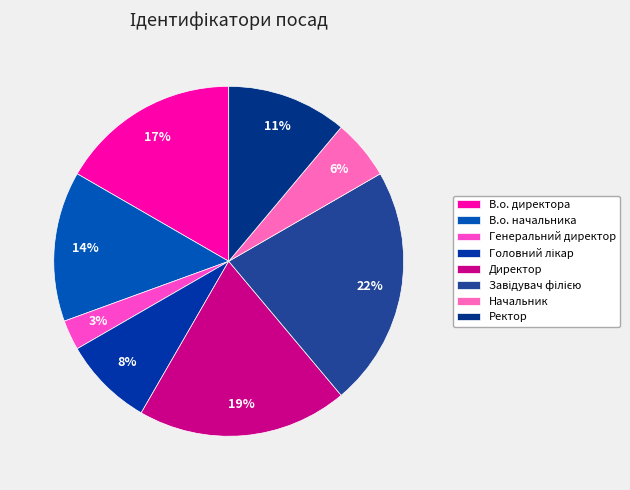

How many segments does this pie chart have?

8